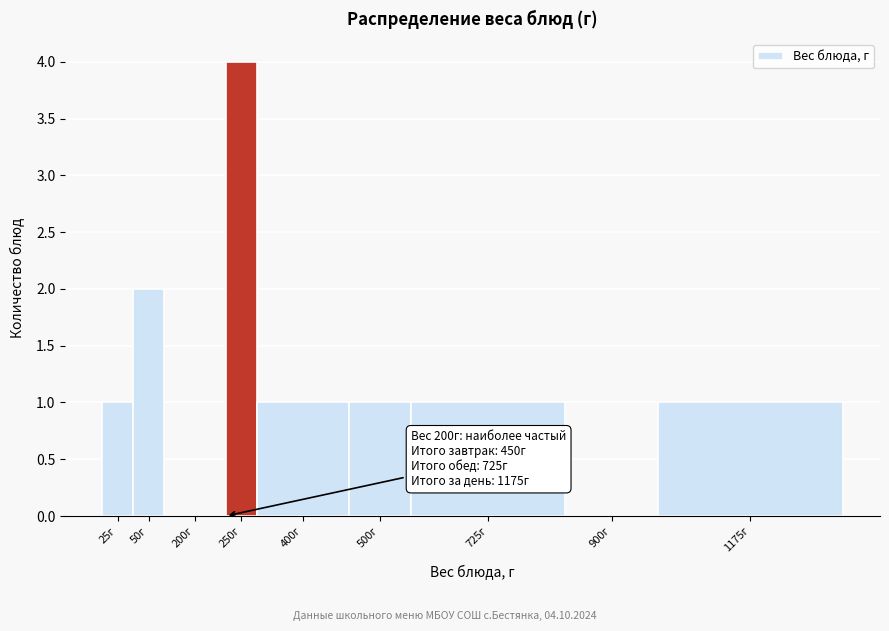

Reading right to left, extract all data points from this chart.

1175г=1	900г=0	725г=1	500г=1	400г=1	250г=4	200г=0	50г=2	25г=1